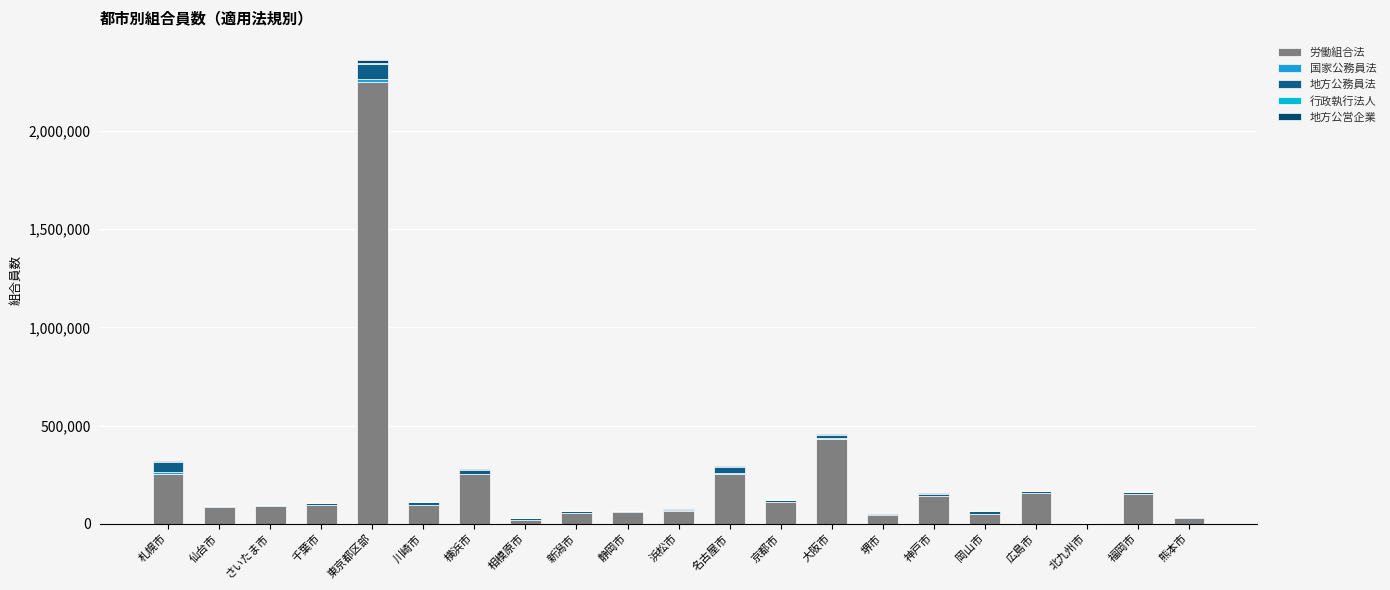

What is the sum of the 地方公営企業 values at 神戸市 and 北九州市?

3416